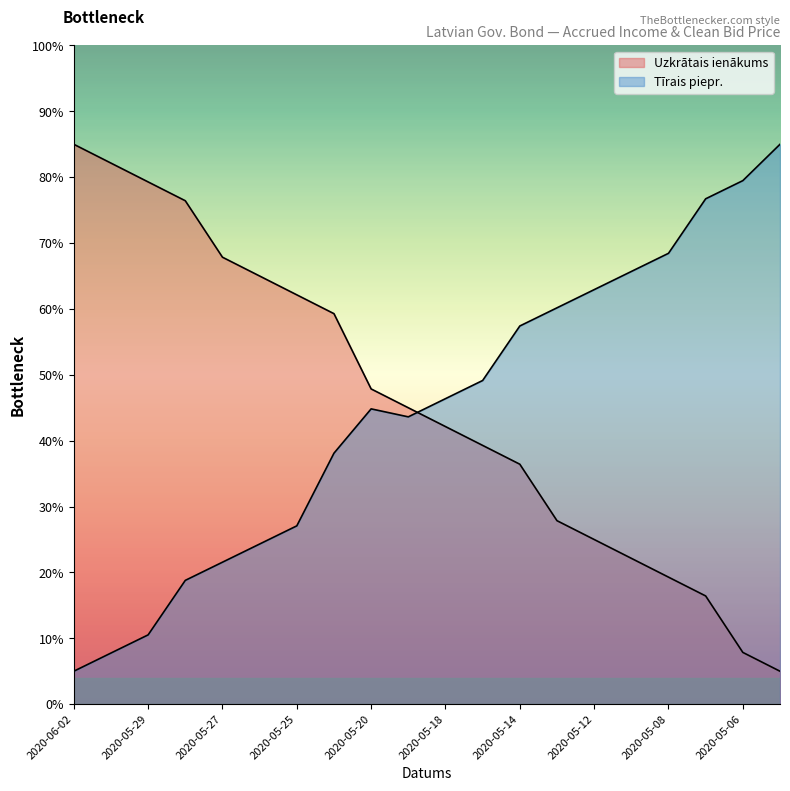

True or false: Uzkrātais ienākums has more than 0 points higher than both neighbors.

False